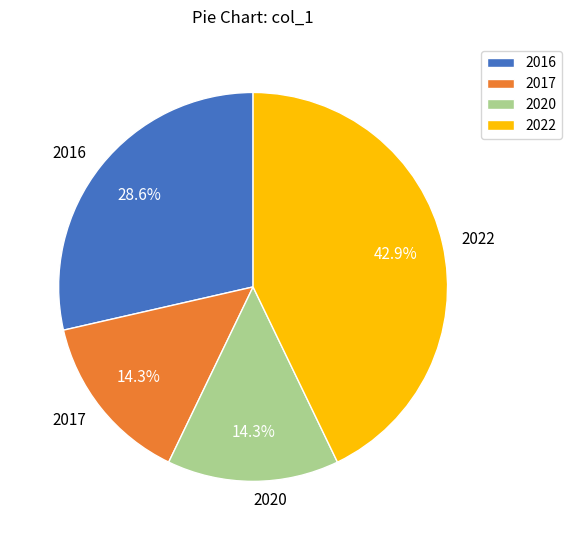

Do 2016 and 2020 together represent more than half of the pie?

No